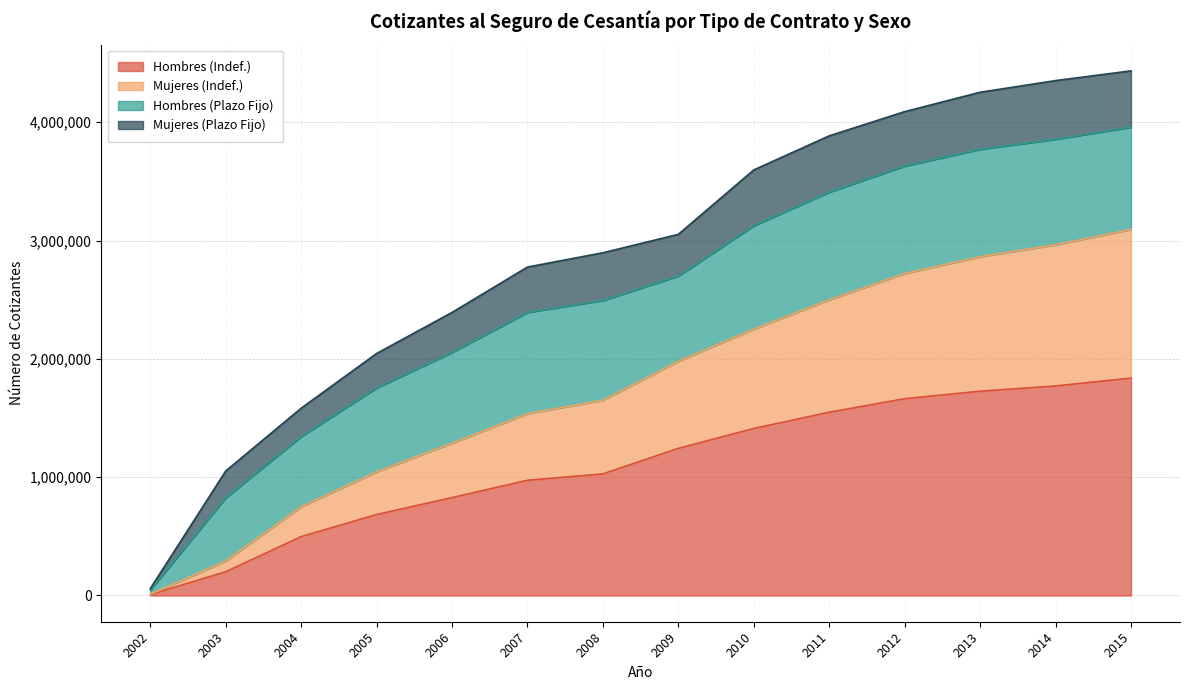

What are all the series names shown in the legend?

Hombres (Indef.), Mujeres (Indef.), Hombres (Plazo Fijo), Mujeres (Plazo Fijo)